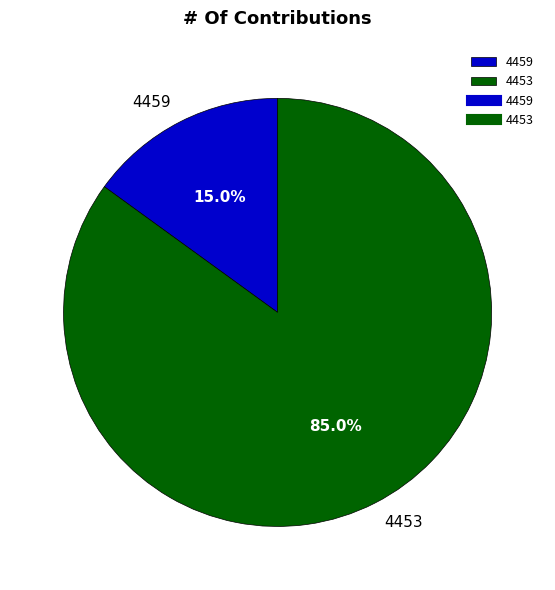

Is the sum of 4459 and 4453 greater than half?

Yes